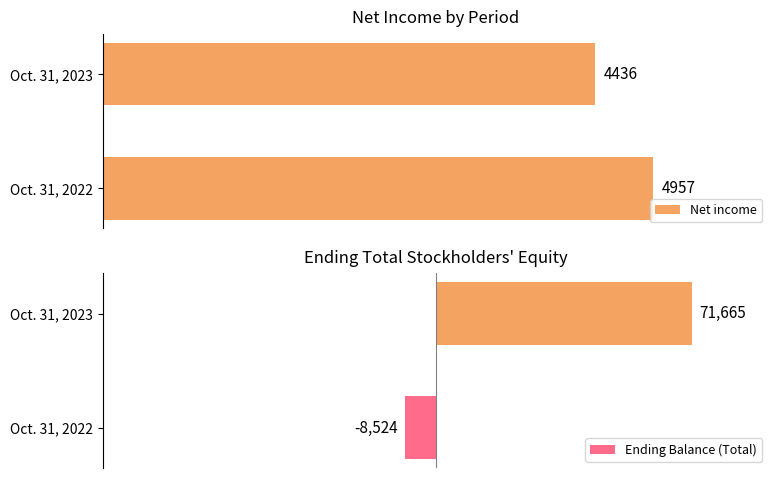

Where is Net income nearest to the value 4696?

Oct. 31, 2023